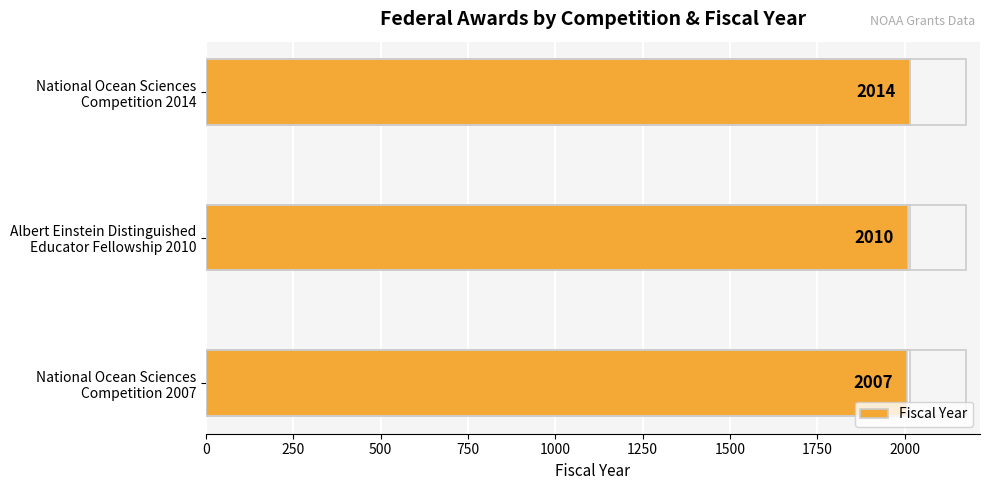

How many distinct data groups are displayed?

1